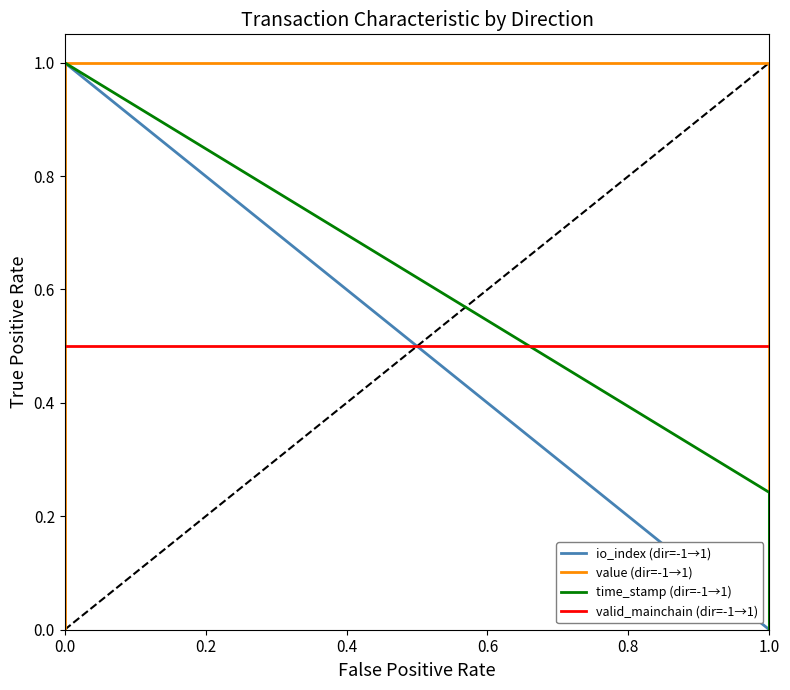

What is the spread (max minus min) of values at 0.0?

0.6